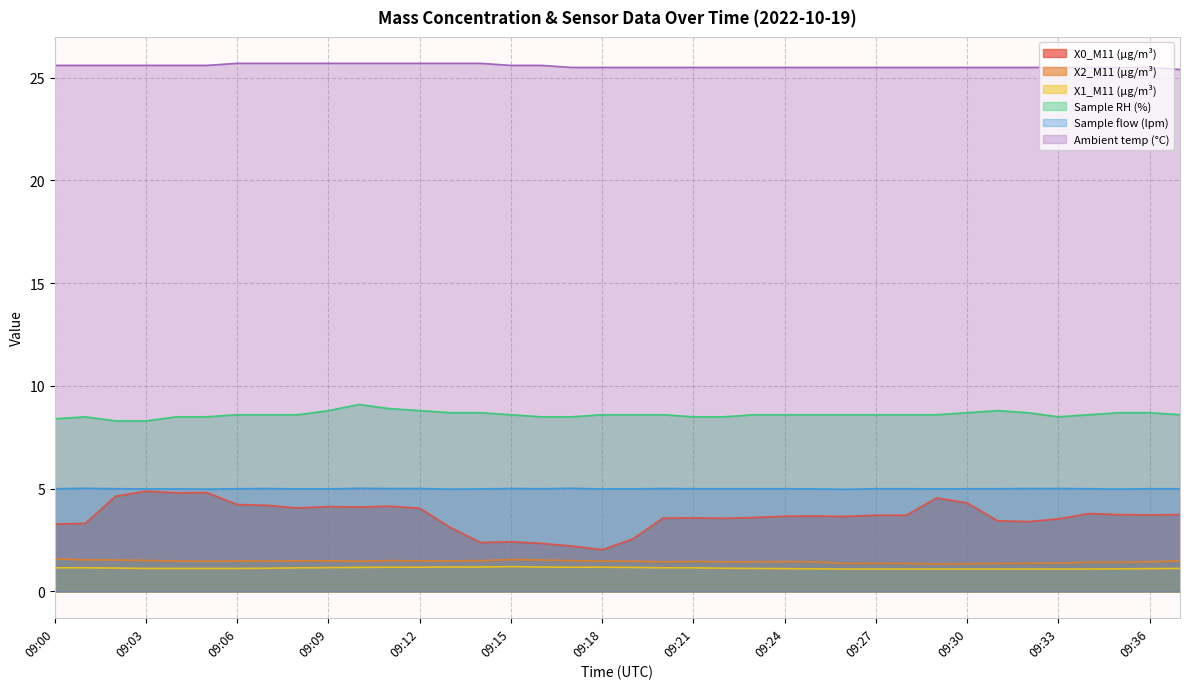

What is the value of the Ambient temp (°C) point at the 29th from the left?

25.5